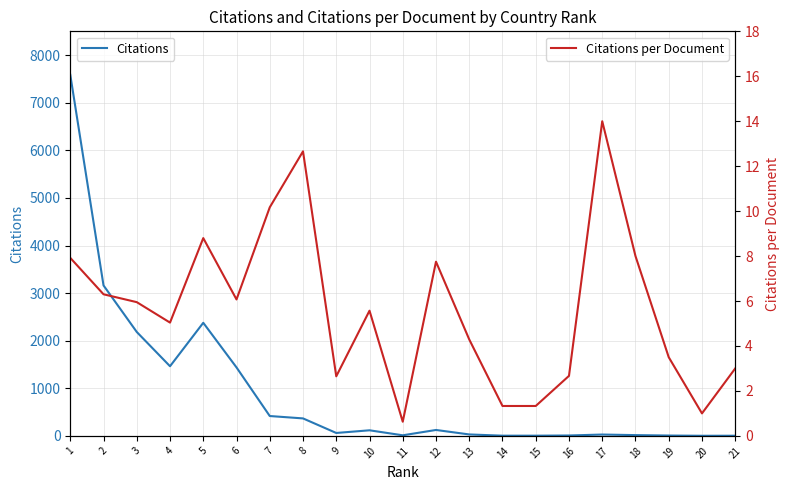

True or false: Citations per Document and Citations intersect in this chart.

False